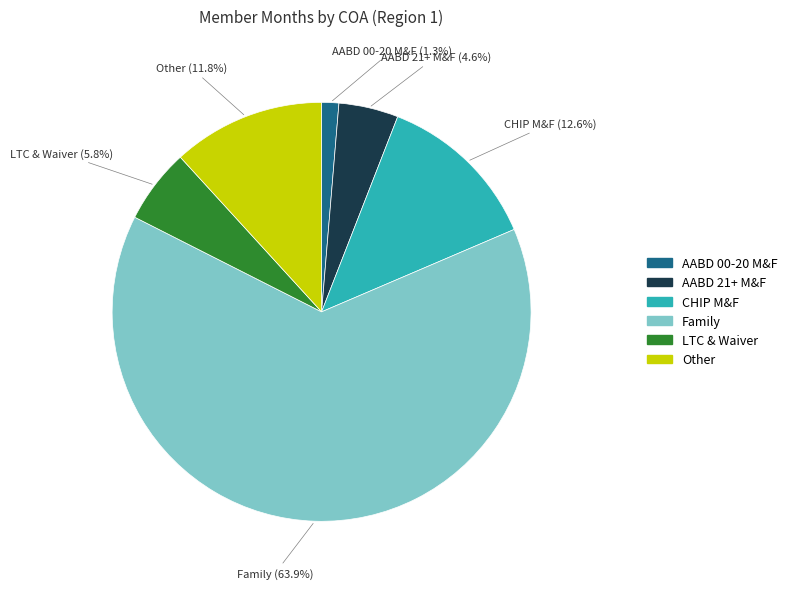

What is the total percentage of Other and AABD 21+ M&F?

16.4%